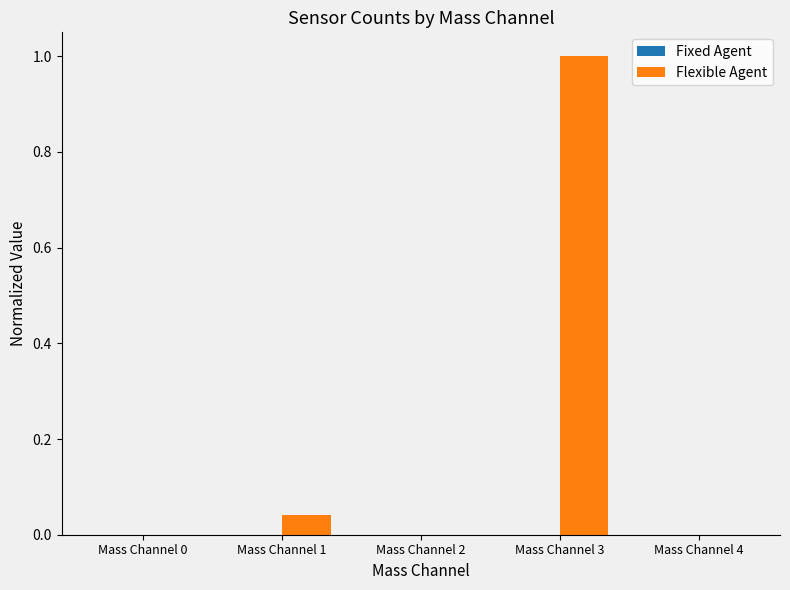

What is the sum of the values at Mass Channel 1 and Mass Channel 3?

1.0